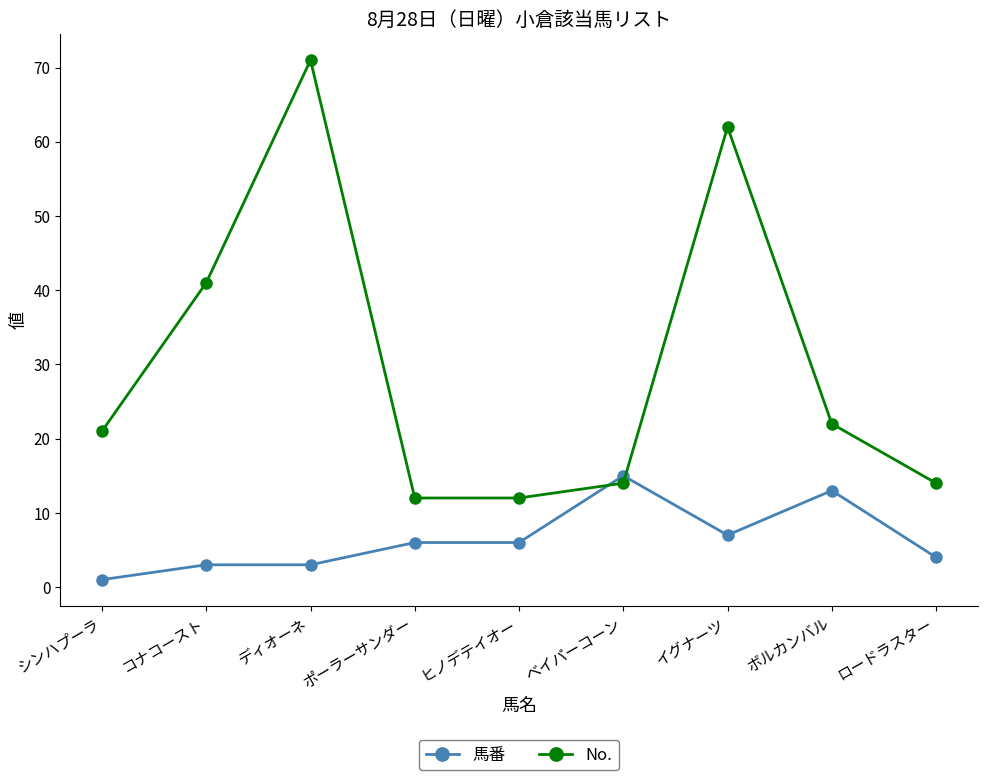

Where is the first local maximum for No.?

ディオーネ